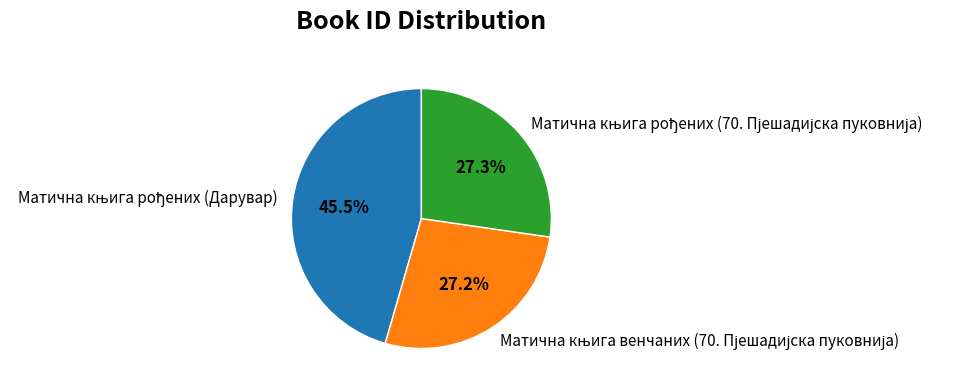

Does any single category account for the majority?

No